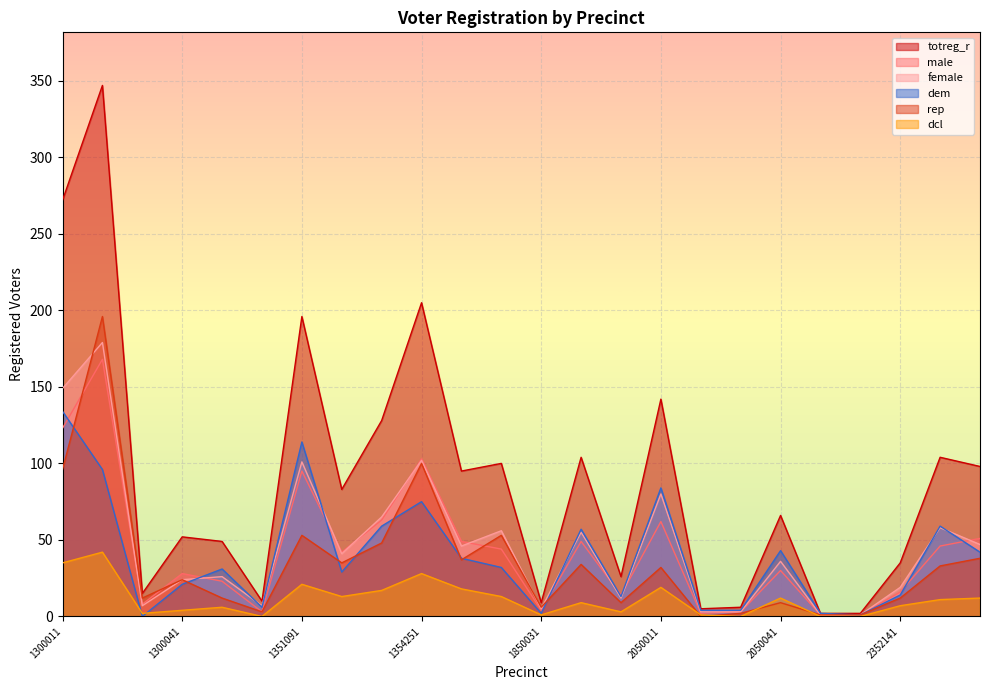

The dem series shows 2 at 2050081. True or false?

True